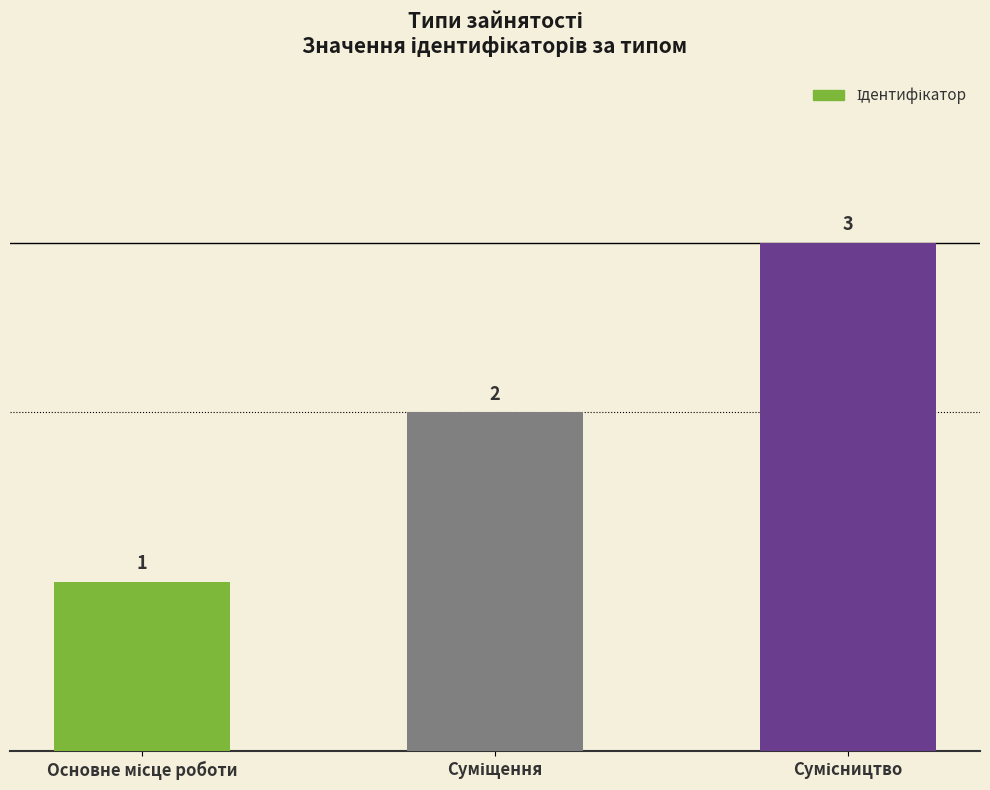

What is the maximum value shown in the chart?

3